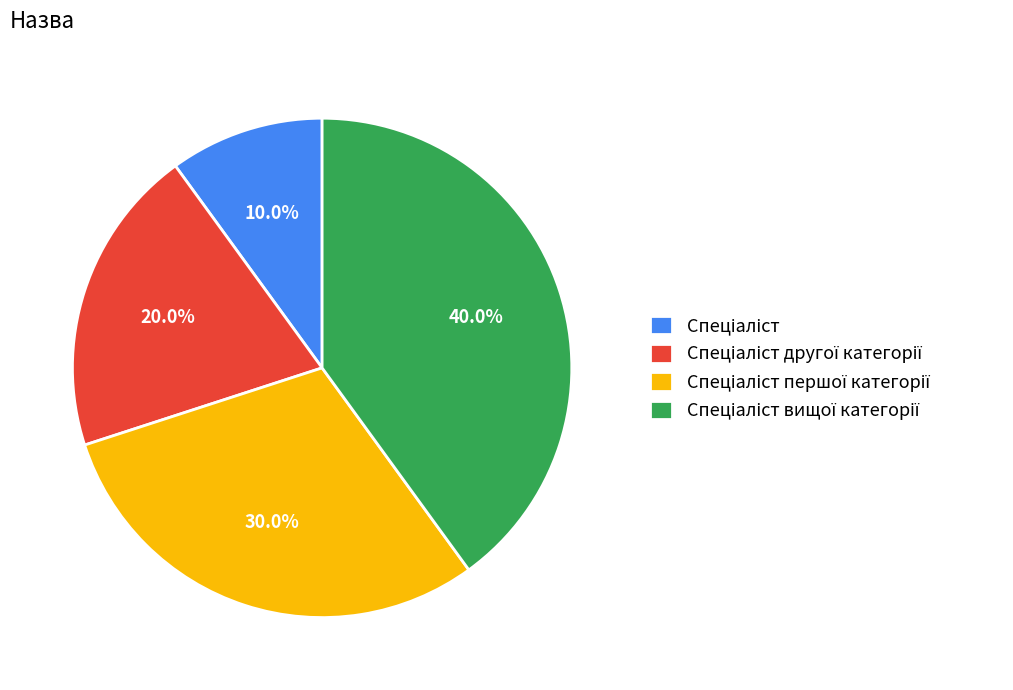

Is there any slice that represents more than half of the pie?

No